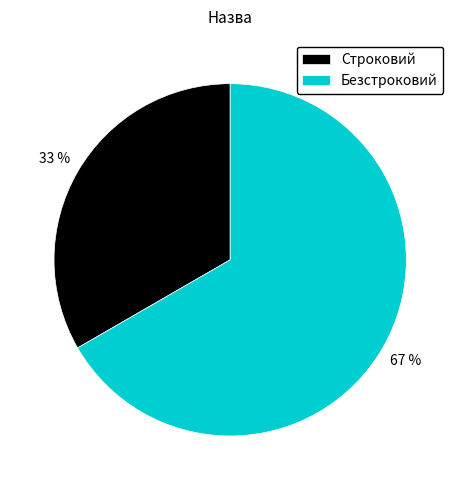

Do Строковий and Безстроковий together represent more than half of the pie?

Yes